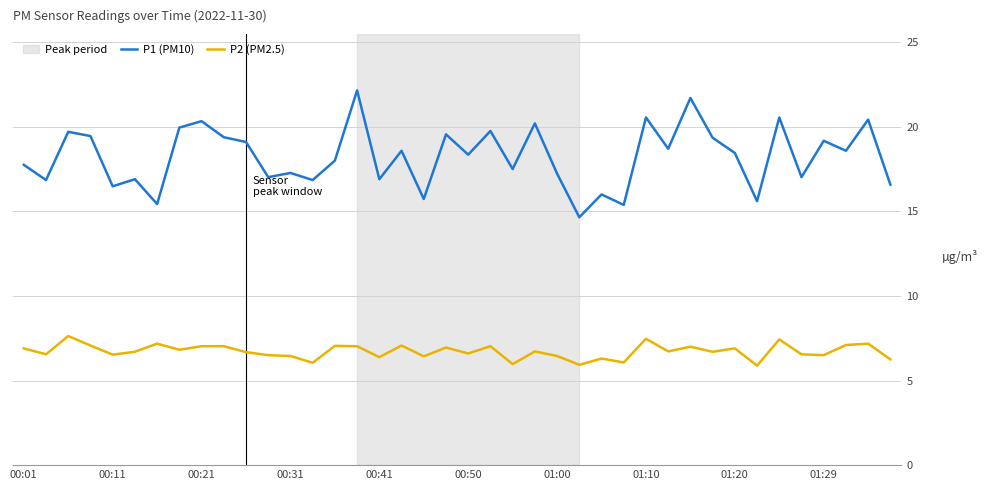

True or false: P1 (PM10) and P2 (PM2.5) cross at least once.

False